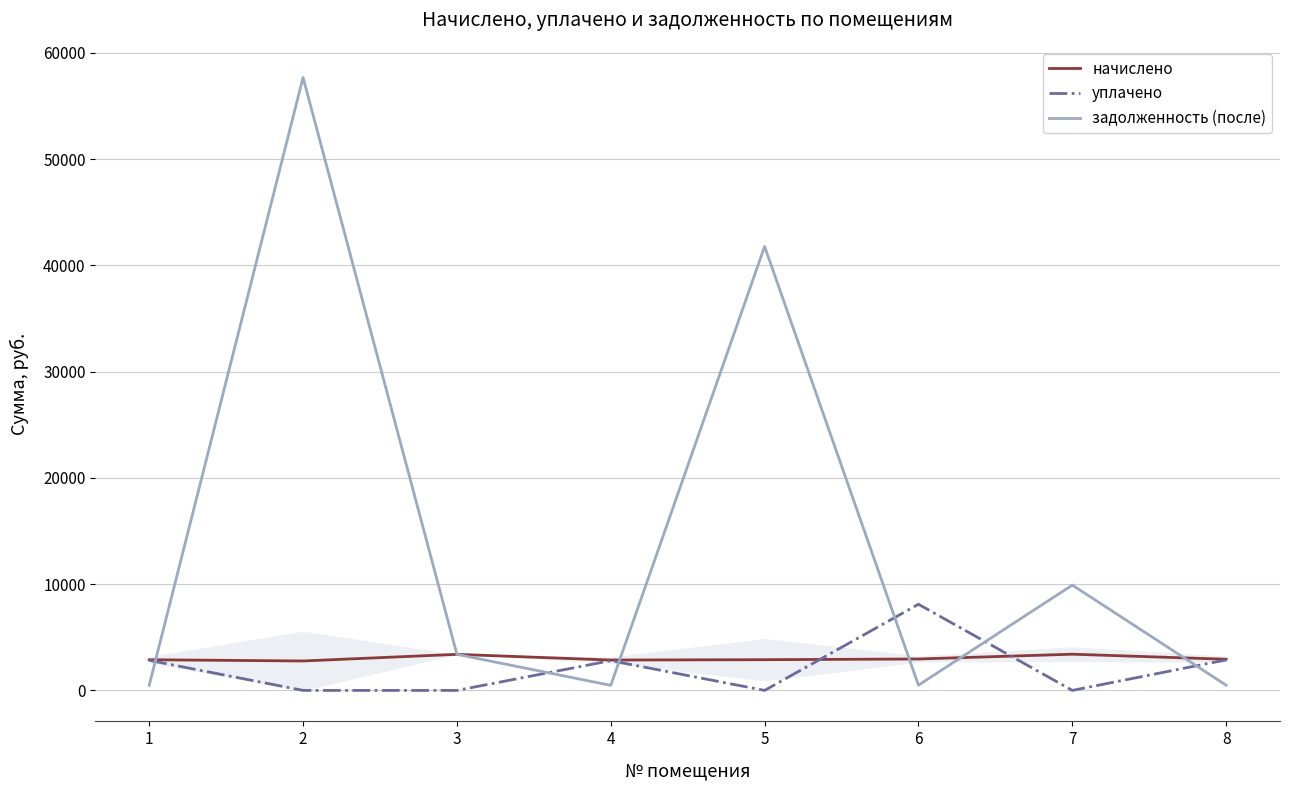

Is it true that уплачено equals 2872.9 at 8?

True